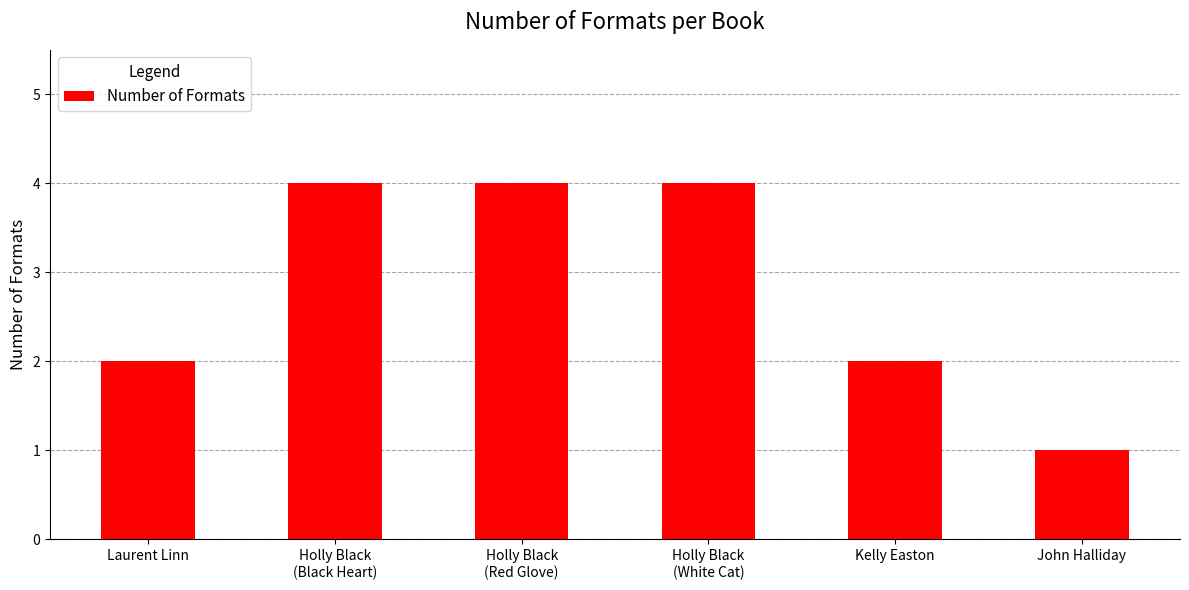

How many categories are shown in the chart?

6